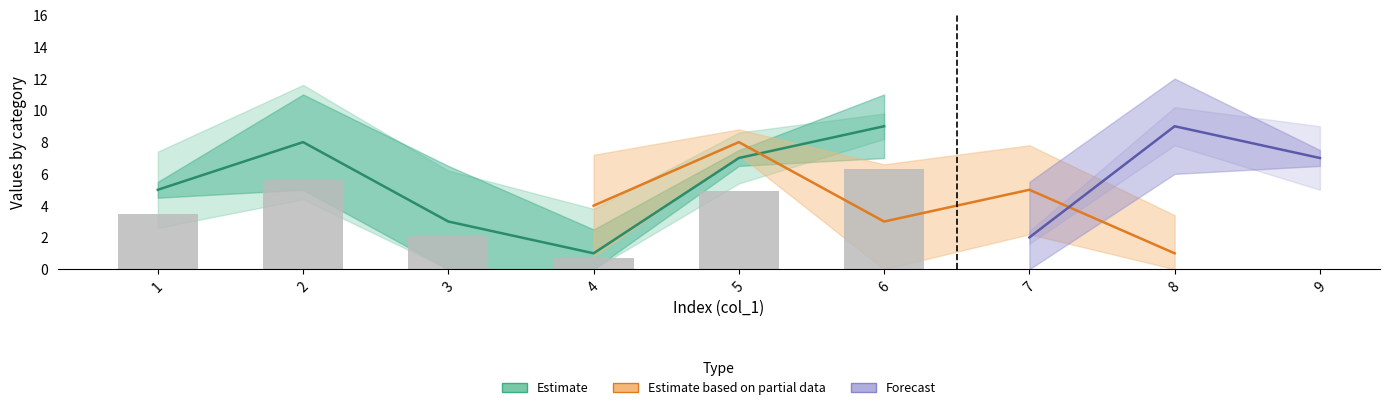

Where is col_6 nearest to the value 5?

7